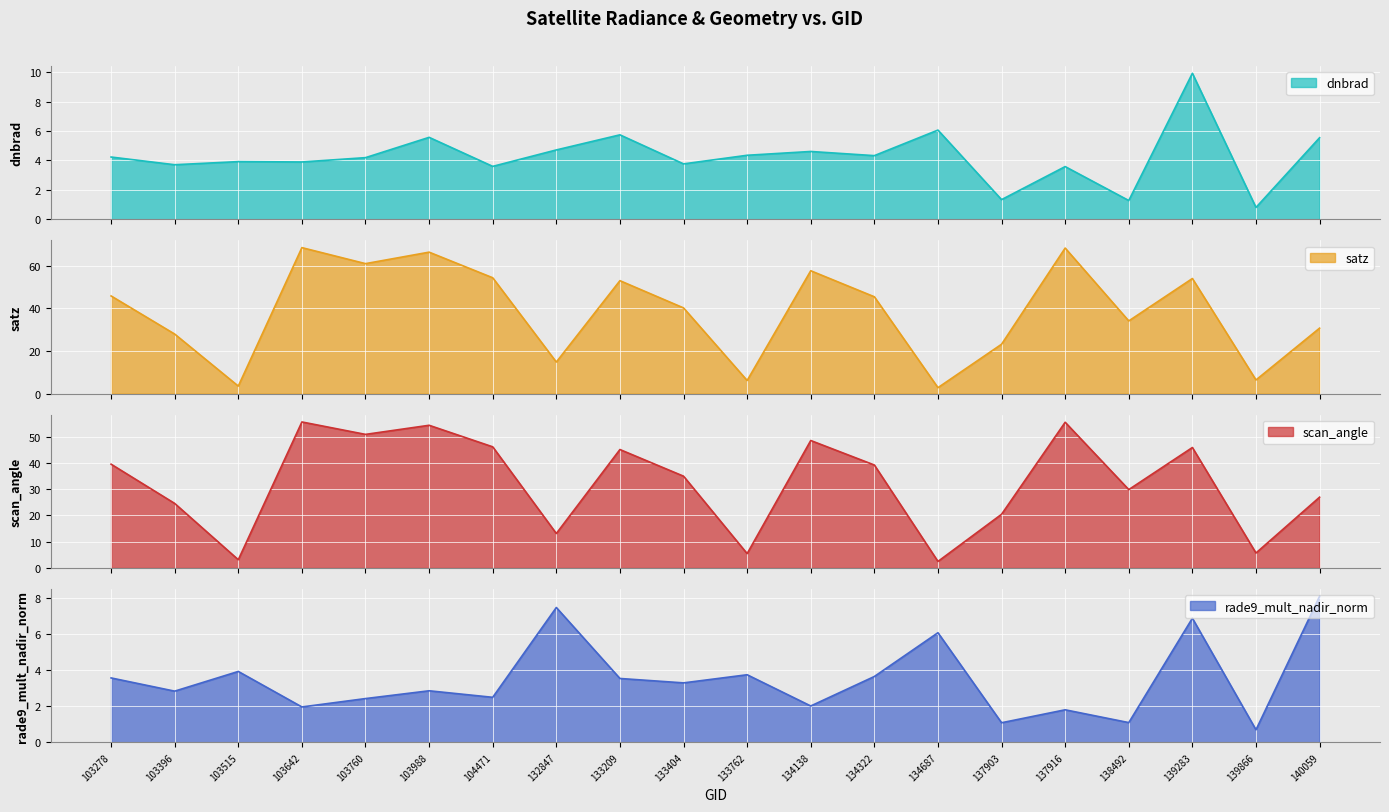

Rank the categories by rade9_mult_nadir_norm value from lowest to highest.

139866, 137903, 138492, 137916, 103642, 134138, 103760, 104471, 103396, 103988, 133404, 133209, 103278, 134322, 133762, 103515, 134687, 139283, 132847, 140059